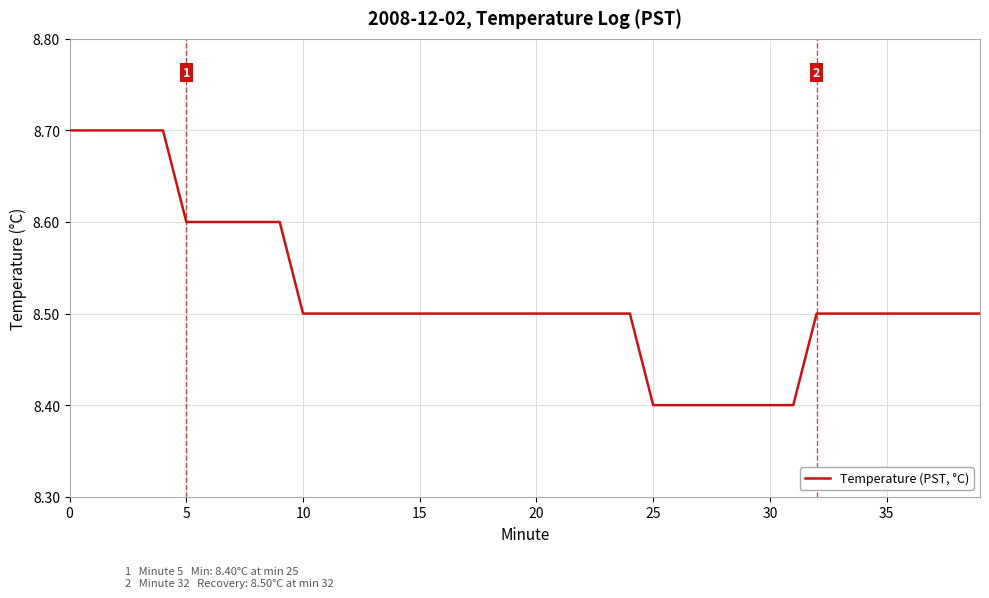

What is the smallest value displayed?

8.4